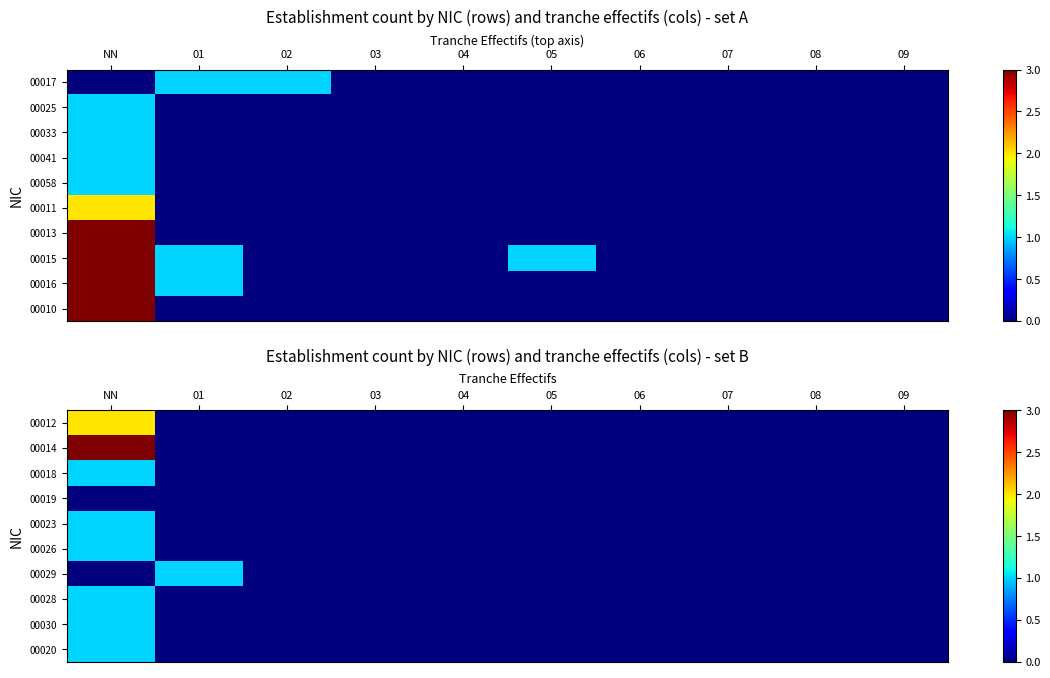

True or false: 00028 has a value of 0 at 09.

True